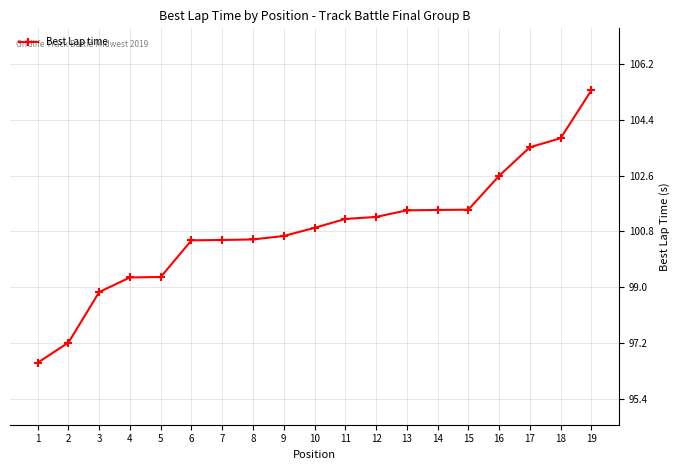

Reading left to right, transcribe all the data shown in this chart.

96.6	97.2	98.8	99.3	99.3	100.5	100.5	100.5	100.7	100.9	101.2	101.3	101.5	101.5	101.5	102.6	103.5	103.8	105.3